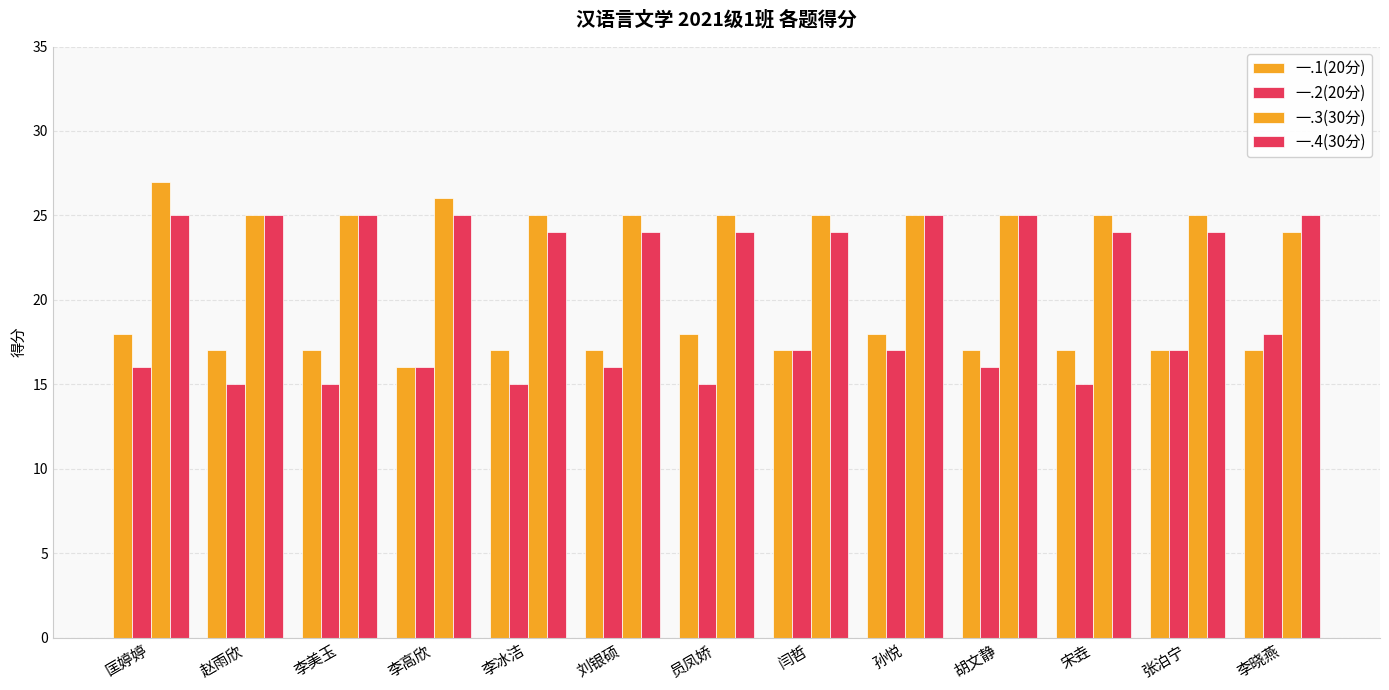

At which label is 一.3(30分) closest to 25?

赵雨欣